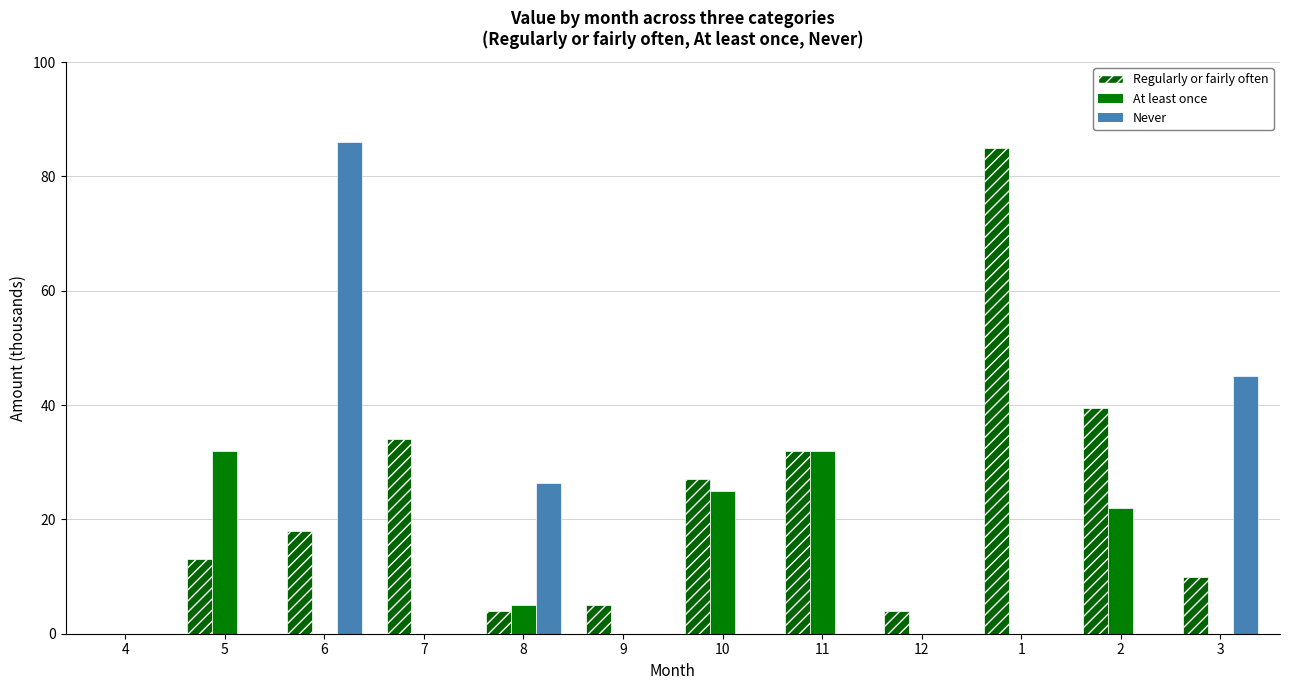

Reading right to left, list all the values displayed in this chart.

Regularly or fairly often: 10.0	39.5	85.0	4.0	32.0	27.0	5.0	4.0	34.0	18.0	13.0	0.0
At least once: 0.0	22.0	0.0	0.0	32.0	25.0	0.0	5.0	0.0	0.0	32.0	0.0
Never: 45.0	0.0	0.0	0.0	0.0	0.0	0.0	26.4	0.0	86.0	0.0	0.0